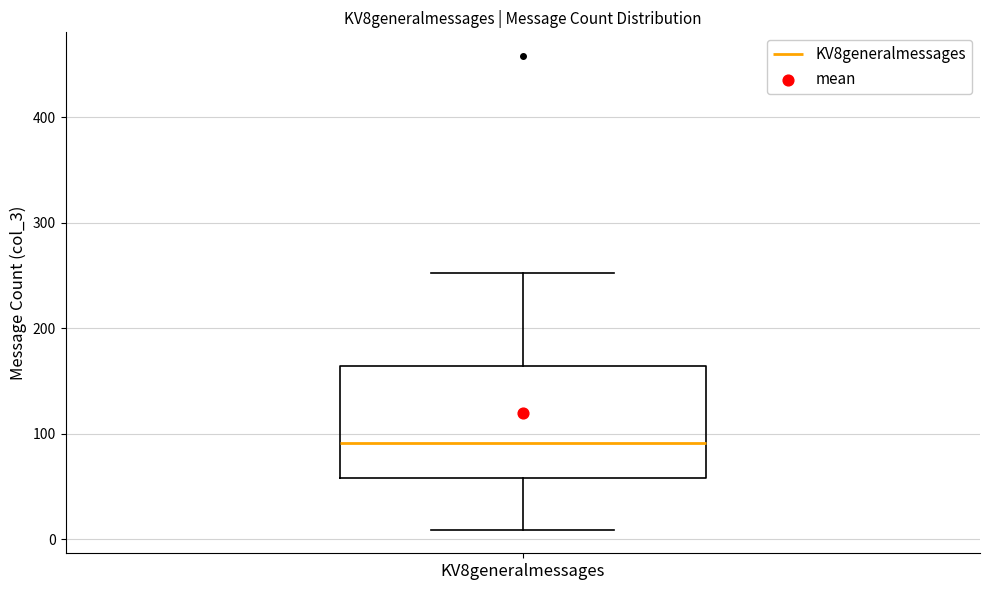

Transcribe this box plot: give where the median line is, the range the box spans, and where the two whiskers end, as read against the y-axis. The values are not printed on the chart, so give them approximately, as read against the axis.

median 90, box 60 to 160, whiskers 10 to 250